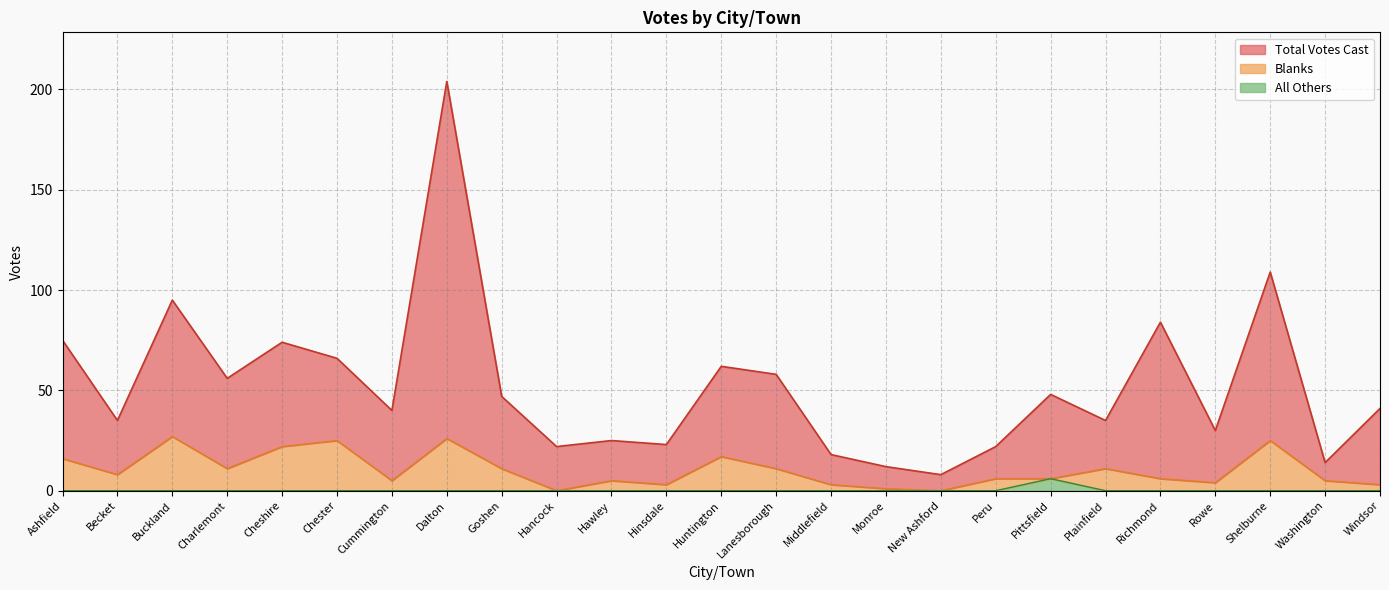

Rank the series by their maximum value, from highest to lowest.

Total Votes Cast, Blanks, All Others